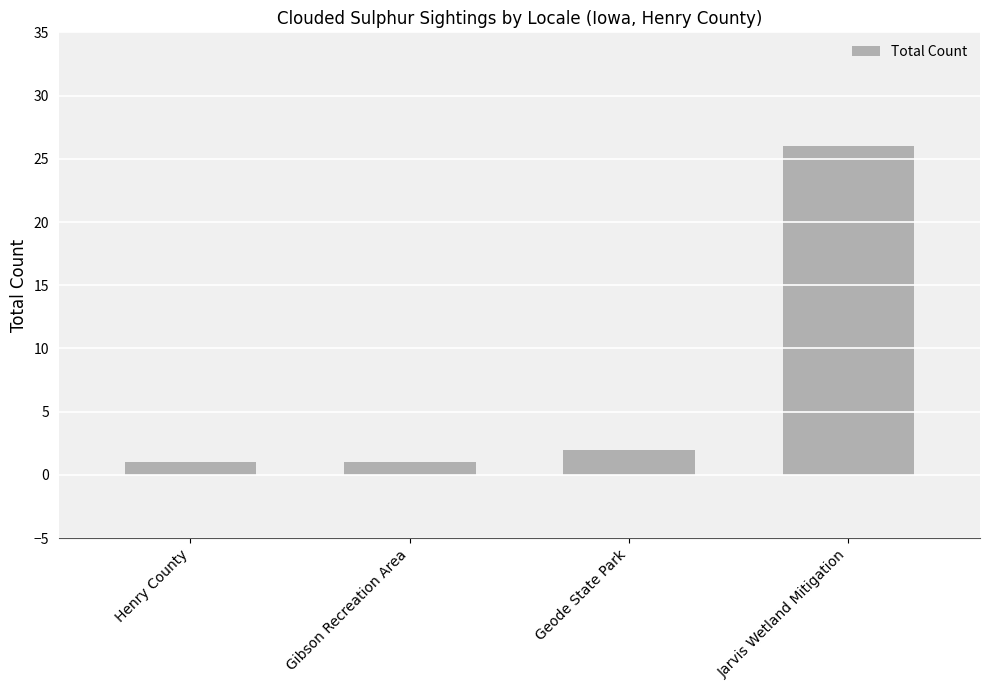

How many values are below 2?

2